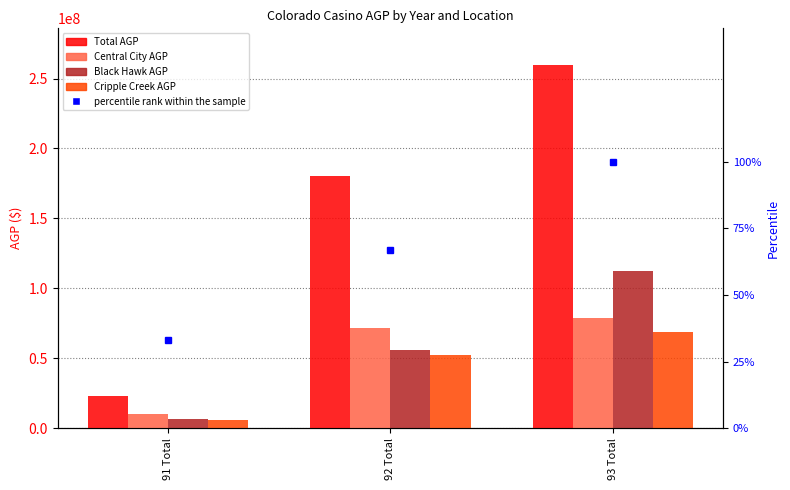

True or false: Central City AGP has a value of 123191101 at 92 Total.

False